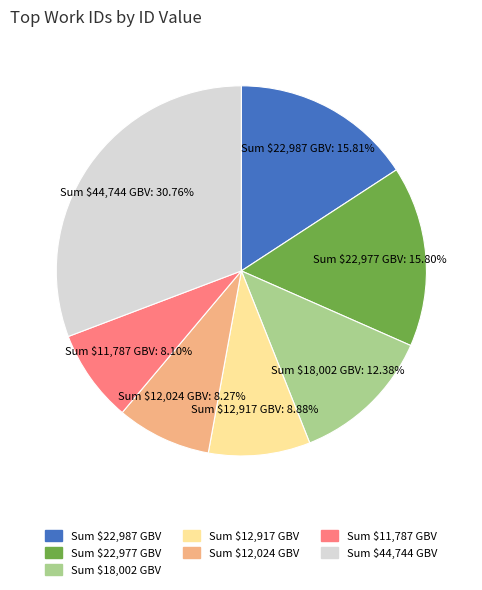

Which category has the biggest portion of the pie?

Sum $44,744 GBV